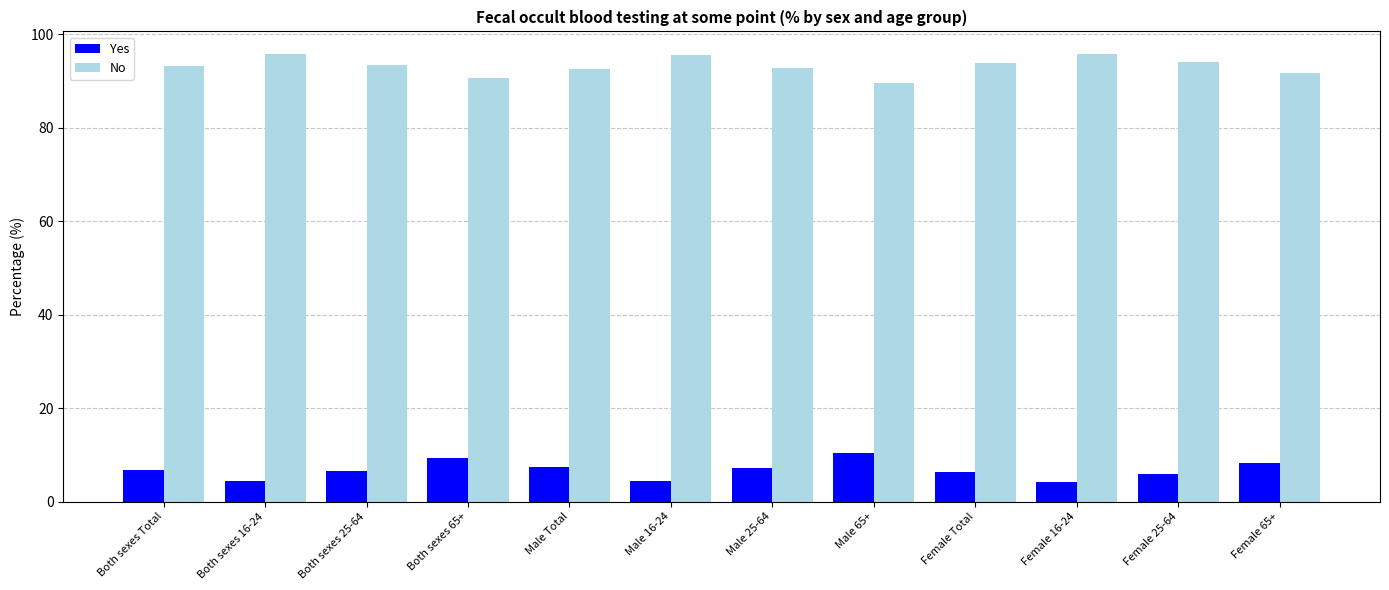

What is the maximum value shown in the chart?

95.8